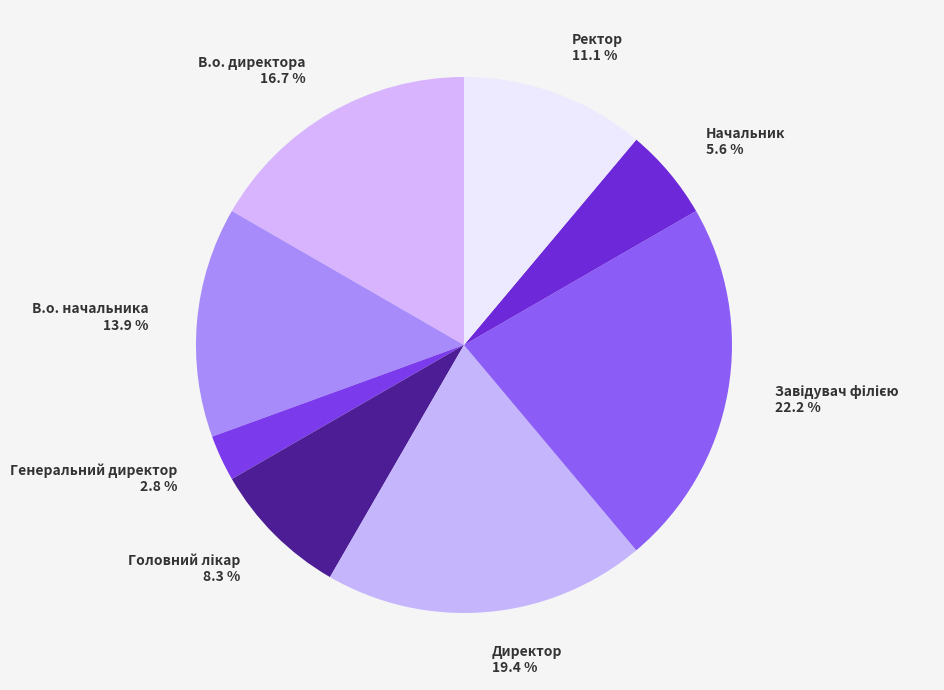

Which slice is the smallest?

Генеральний директор